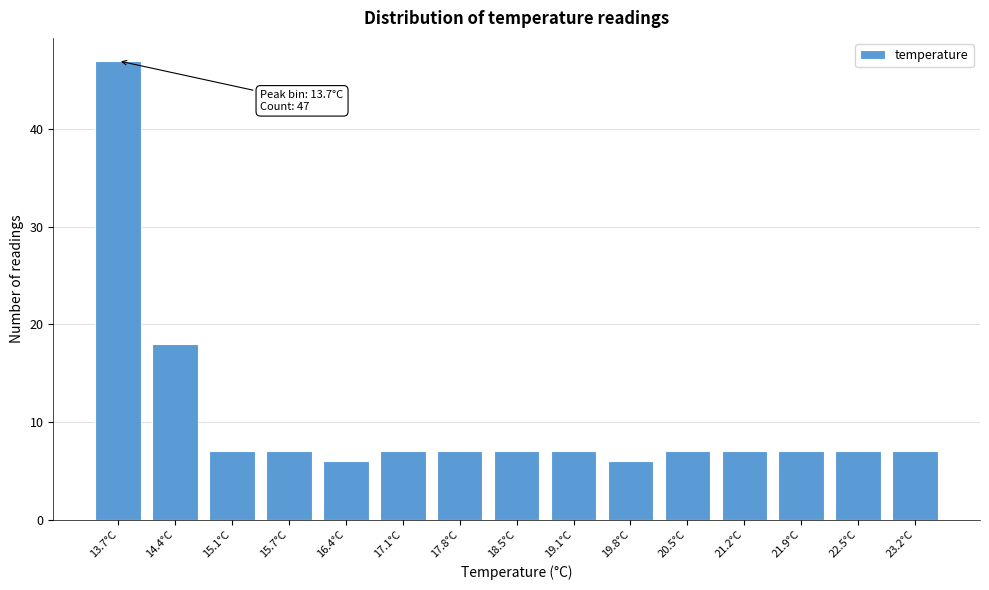

Reading left to right, transcribe all the data shown in this chart.

13.7°C=47	14.4°C=18	15.1°C=7	15.7°C=7	16.4°C=6	17.1°C=7	17.8°C=7	18.5°C=7	19.1°C=7	19.8°C=6	20.5°C=7	21.2°C=7	21.9°C=7	22.5°C=7	23.2°C=7